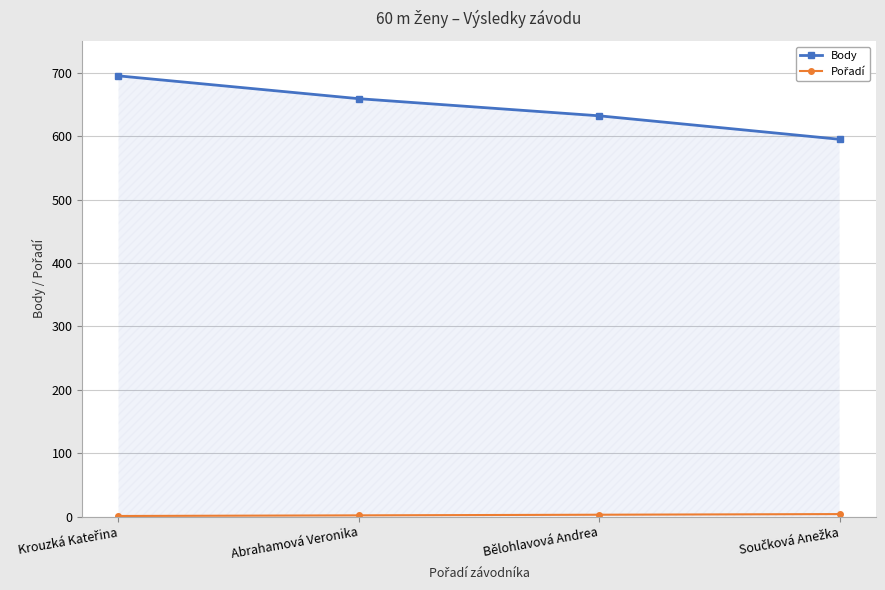

The Body series shows 659 at Abrahamová Veronika. True or false?

True